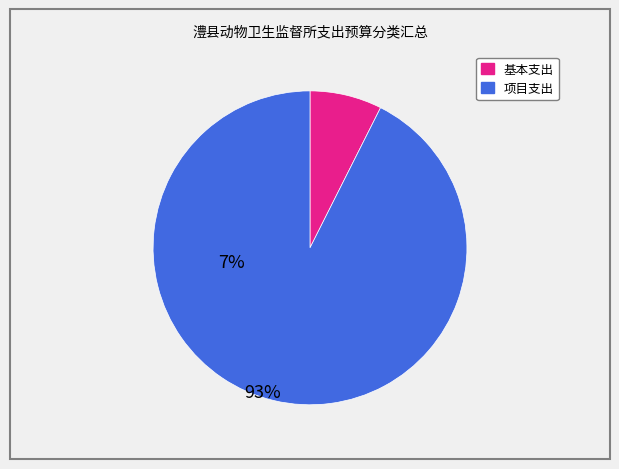

Is there any slice that represents more than half of the pie?

Yes